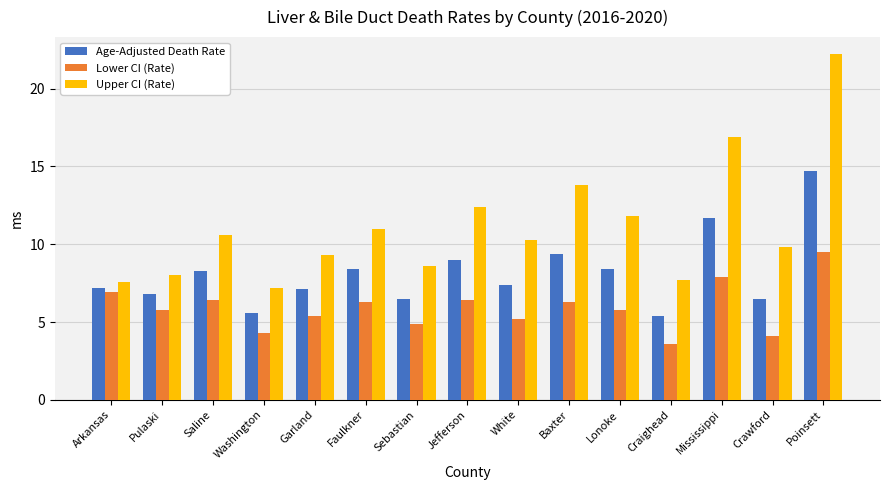

What is the total value across all series at Pulaski?

20.6